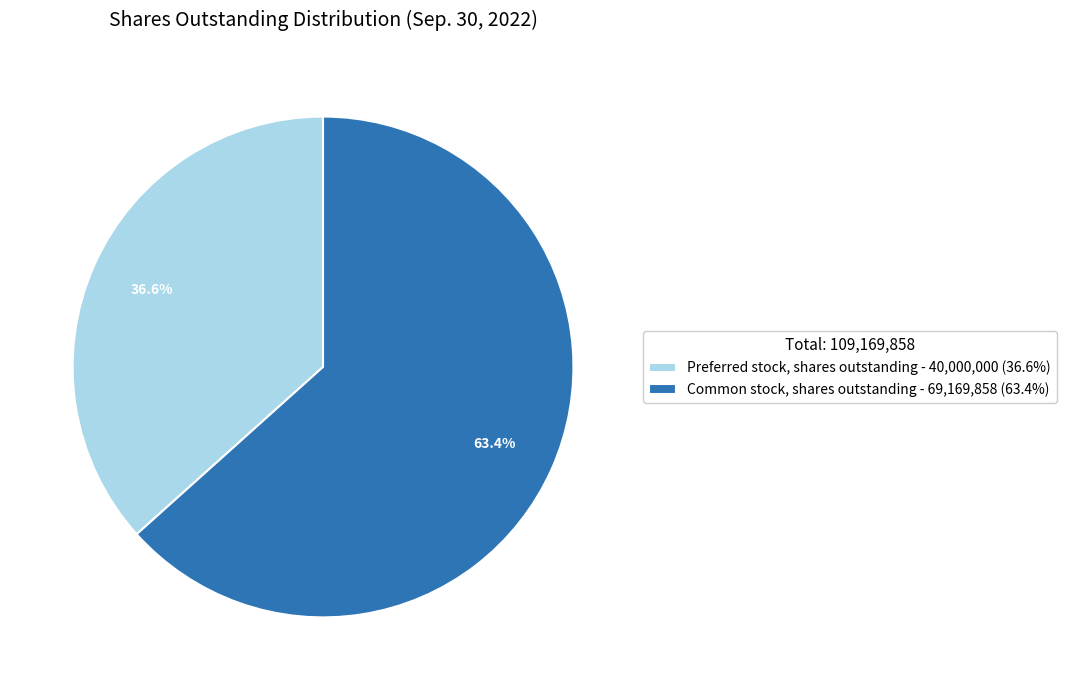

Which category accounts for the majority?

Common stock, shares outstanding